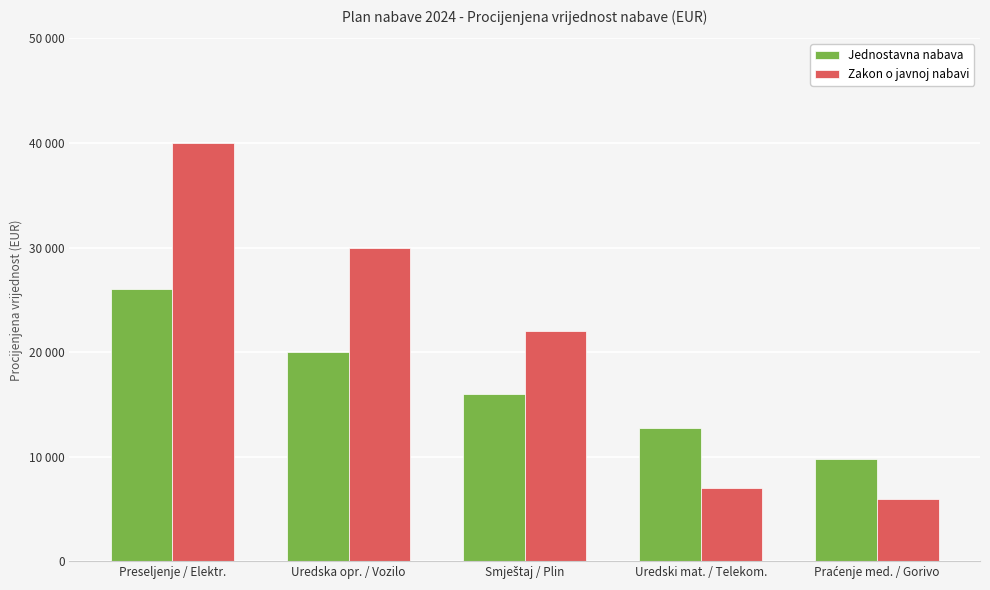

Does the chart contain any negative values?

No